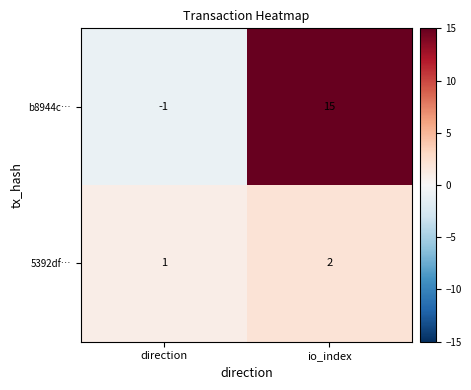

Reading right to left, what are all the values shown in this chart?

b8944c…: io_index=15	direction=-1
5392df…: io_index=2	direction=1